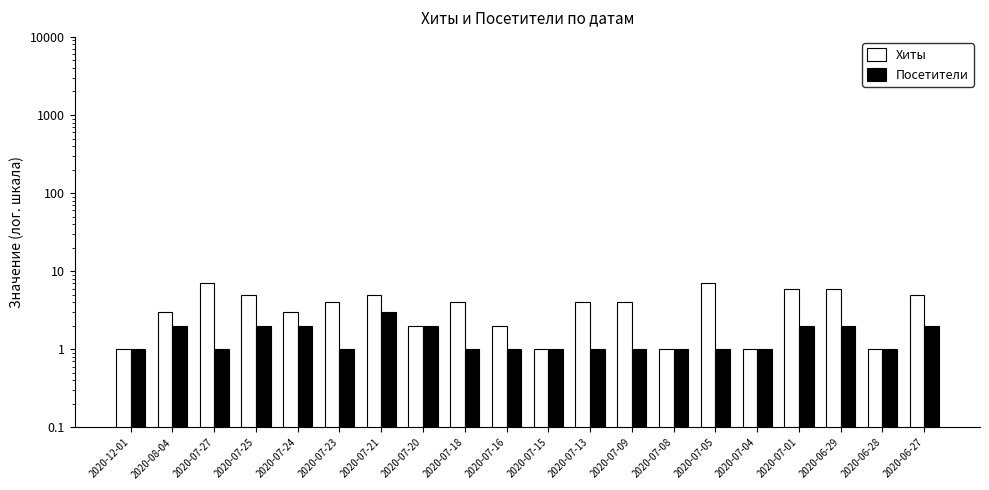

What is the value of the Посетители bar at the 12th from the left?

1